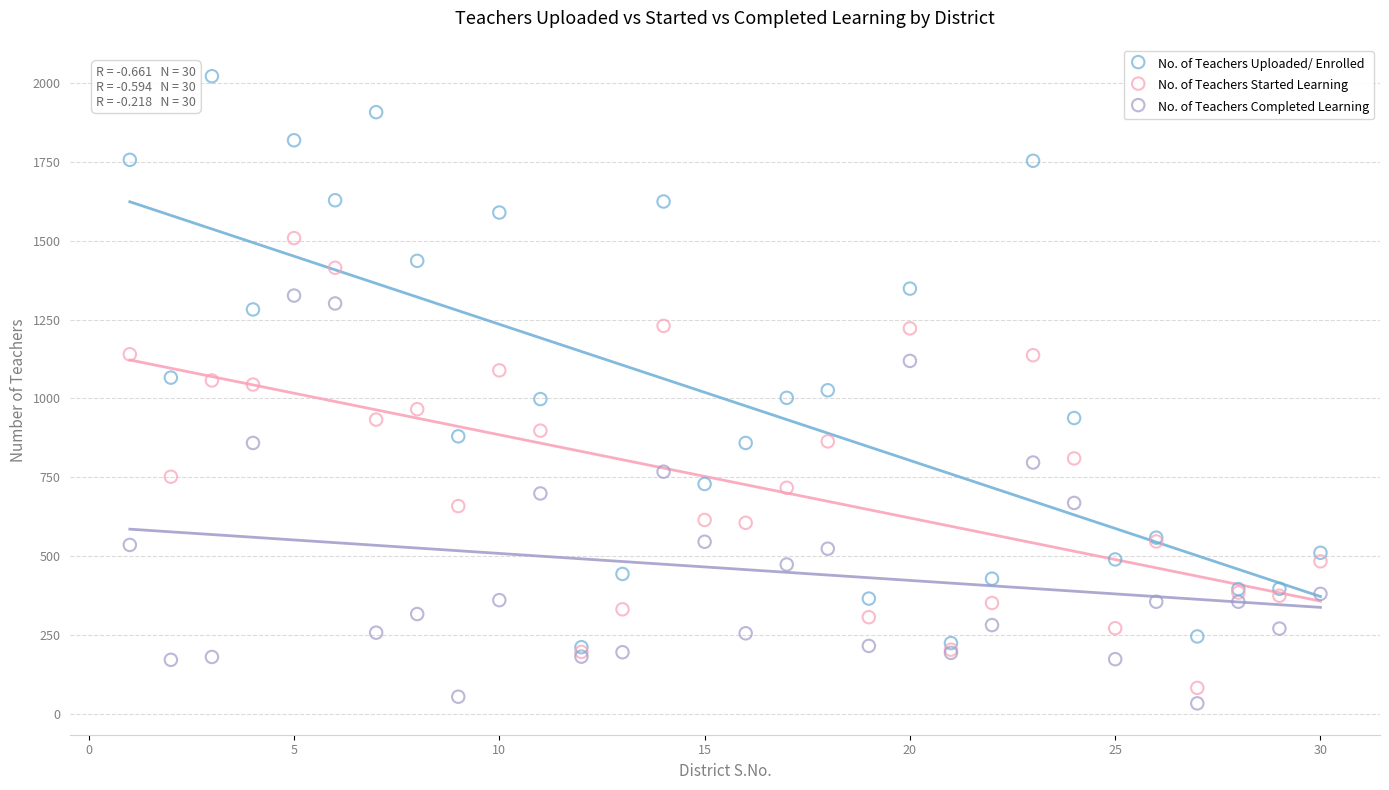

Which series reaches the maximum Y coordinate?

No. of Teachers Uploaded/ Enrolled